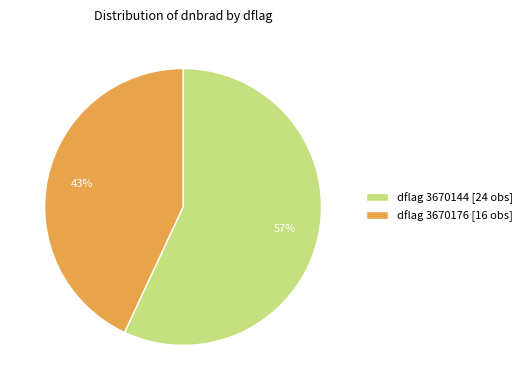

Which slice is the smallest?

dflag 3670176 [16 obs]